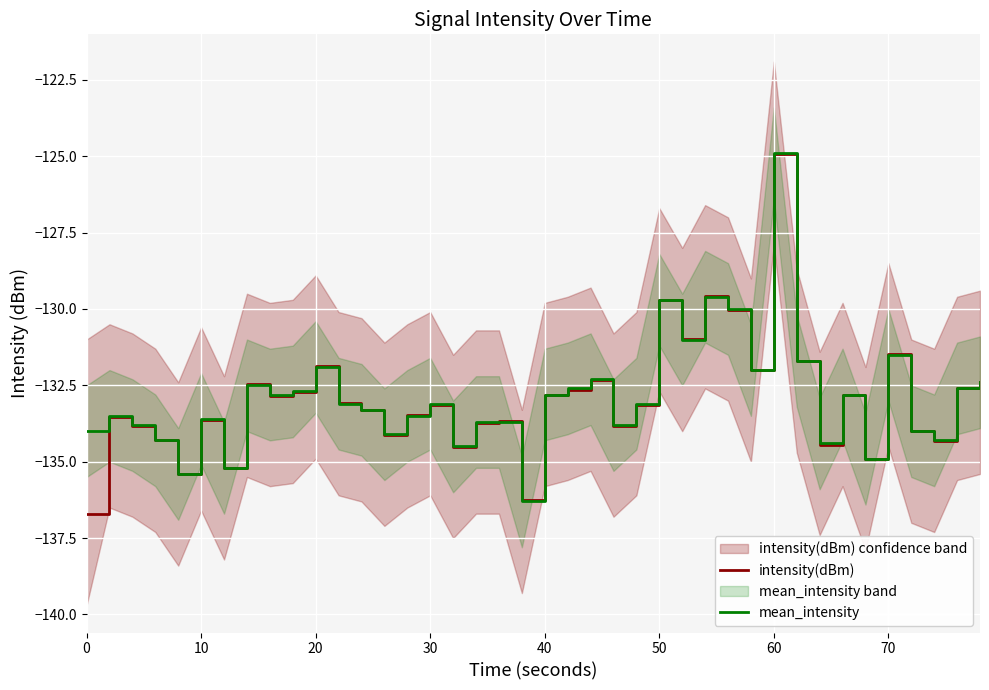

Which category has the highest value in the intensity(dBm) series?

60